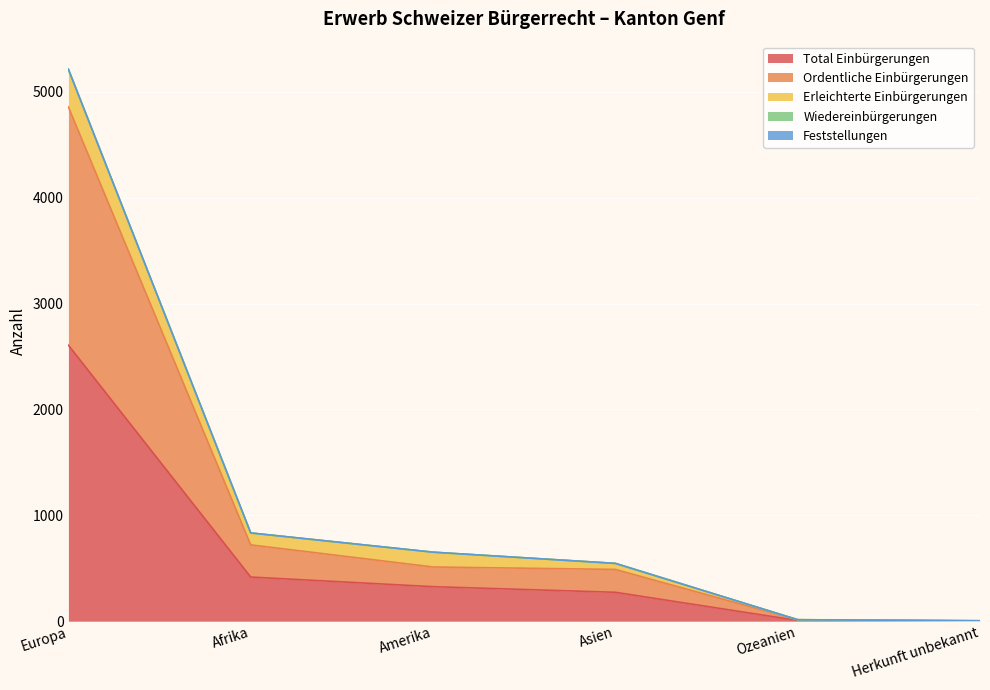

What is the label of the 5th point from the right?

Afrika